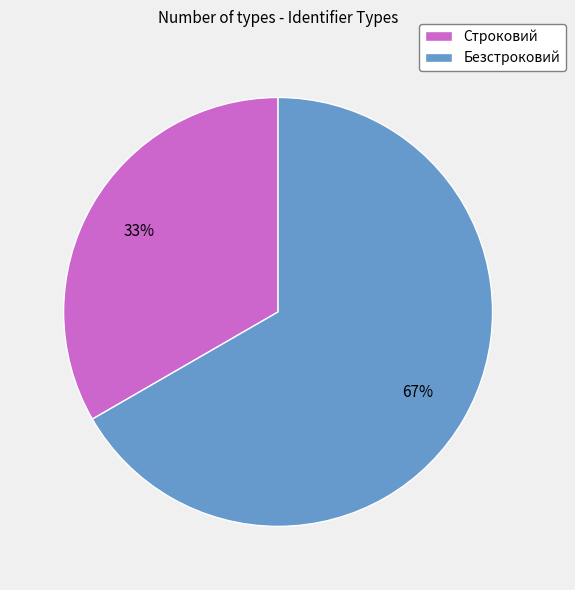

Is it true that Безстроковий is 67% of the pie?

True